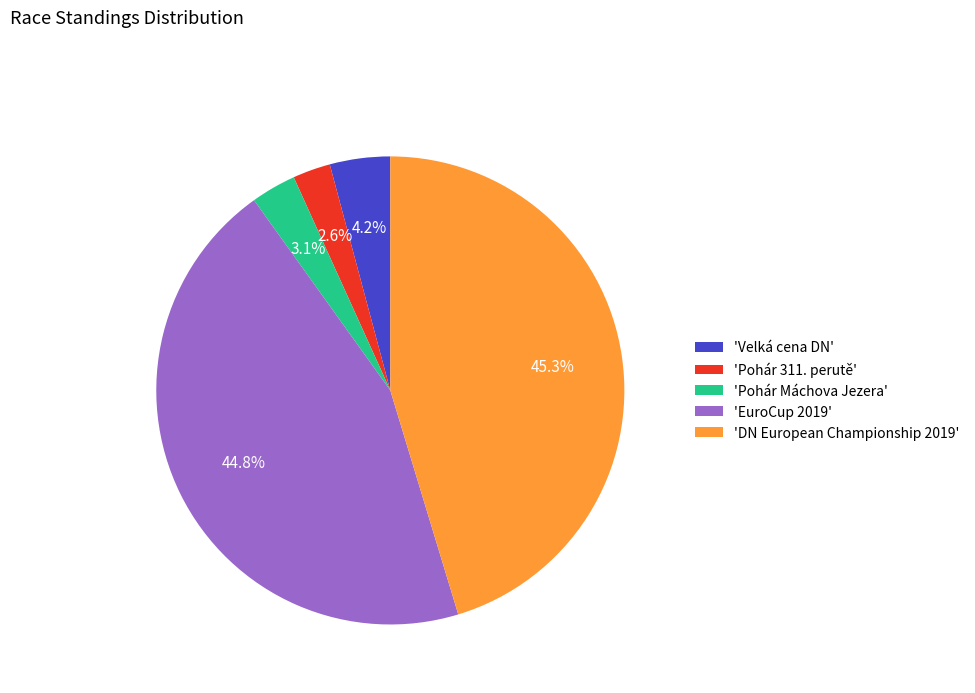

Does any single category account for the majority?

No